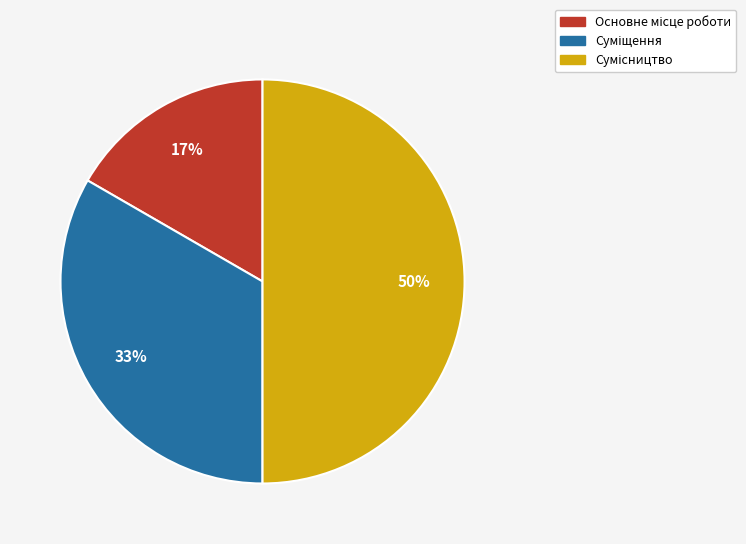

To the nearest percent, what is the average slice percentage?

33%